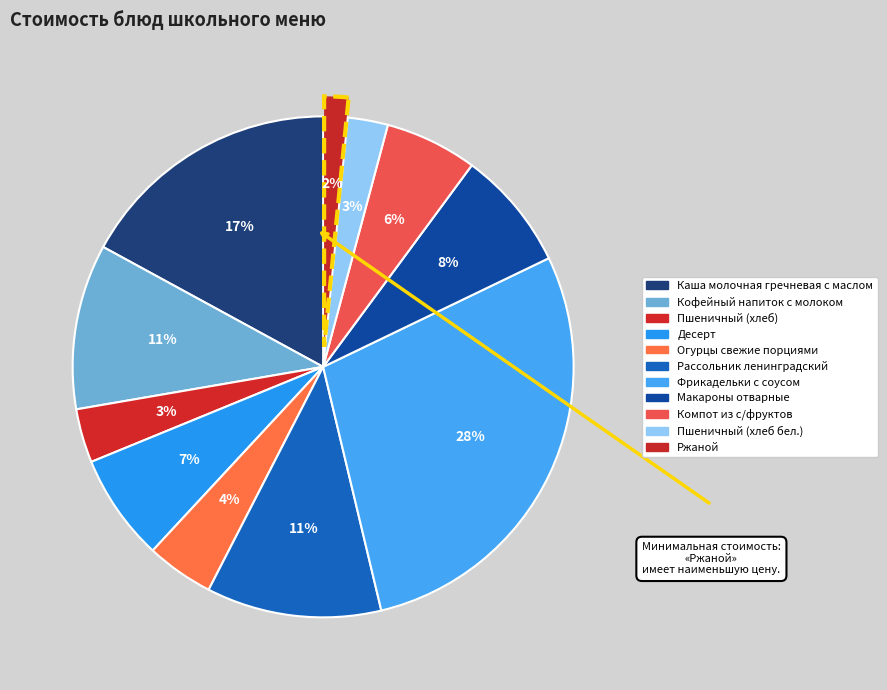

The Фрикадельки с соусом slice represents 39% of the pie. True or false?

False